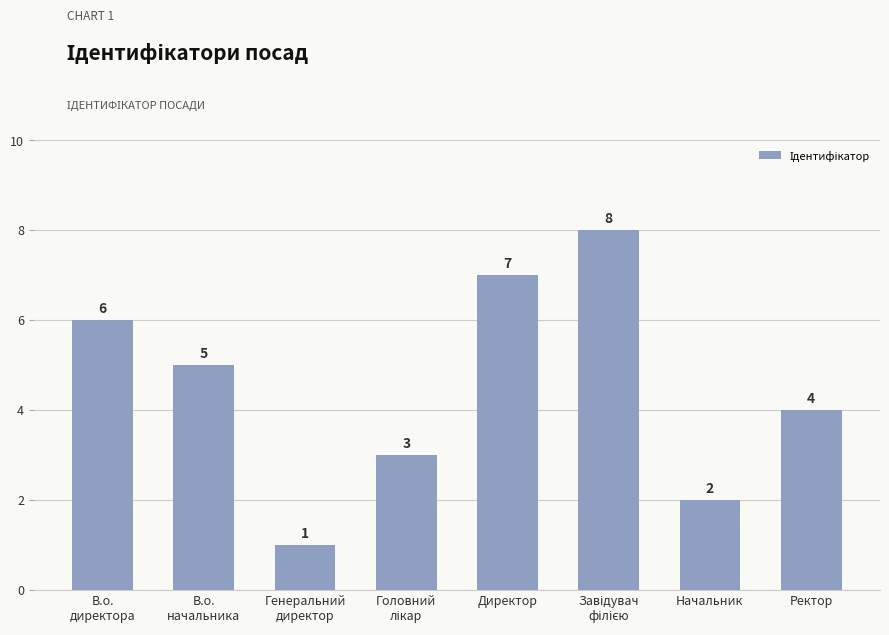

True or false: the data shows 5 at В.о.
начальника.

True